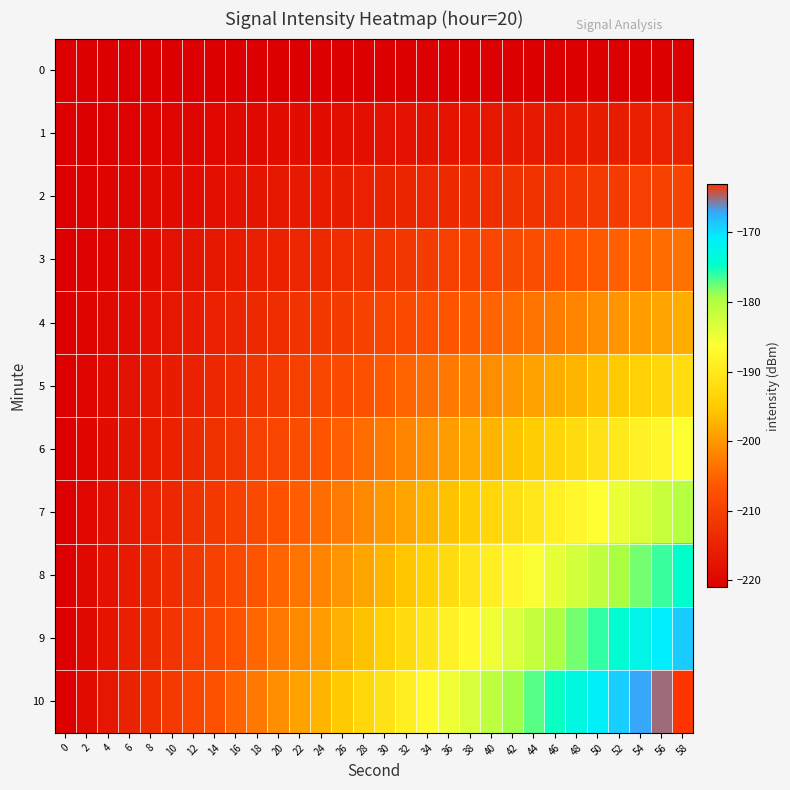

What is the spread (max minus min) of values at 6?

6.0